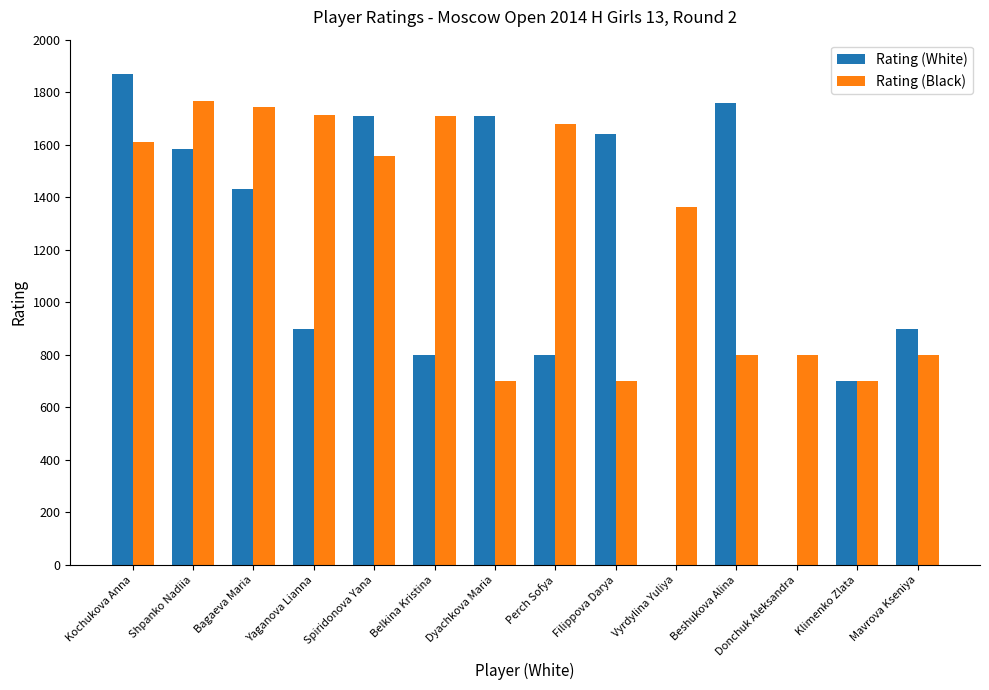

Between Bagaeva Maria and Dyachkova Maria, which series saw the biggest shift?

Rating (Black)